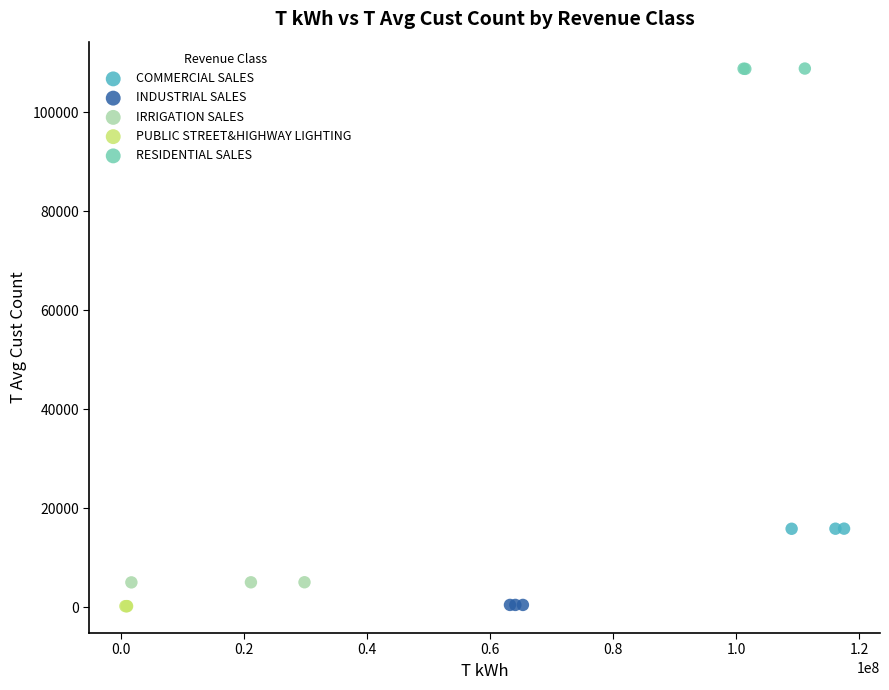

Which series contains the highest Y value?

RESIDENTIAL SALES